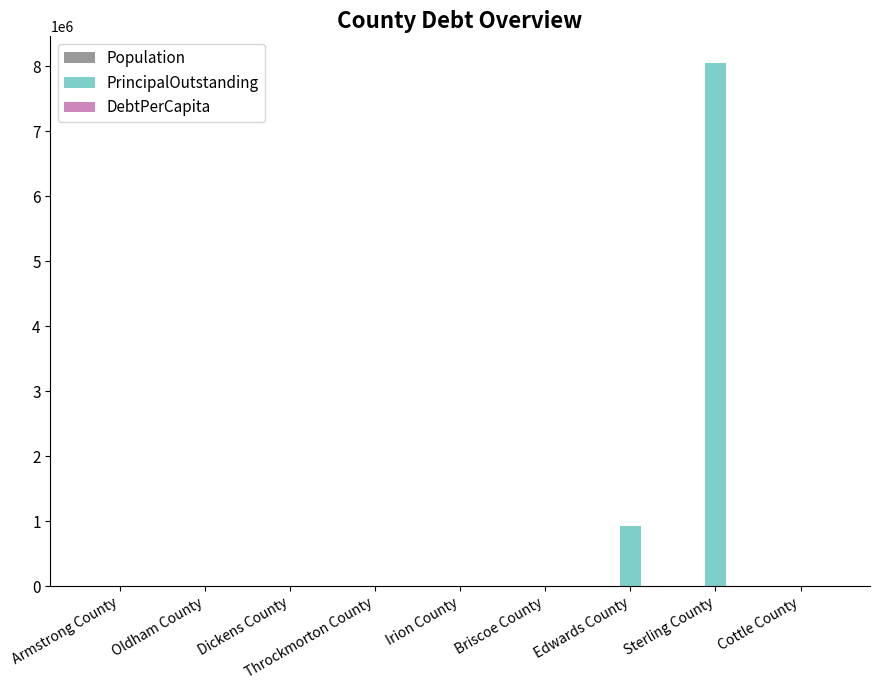

How many groups of bars are there?

9